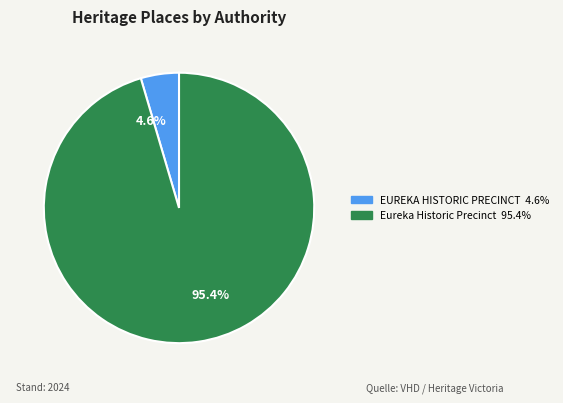

Is Eureka Historic Precinct the majority of the pie?

Yes